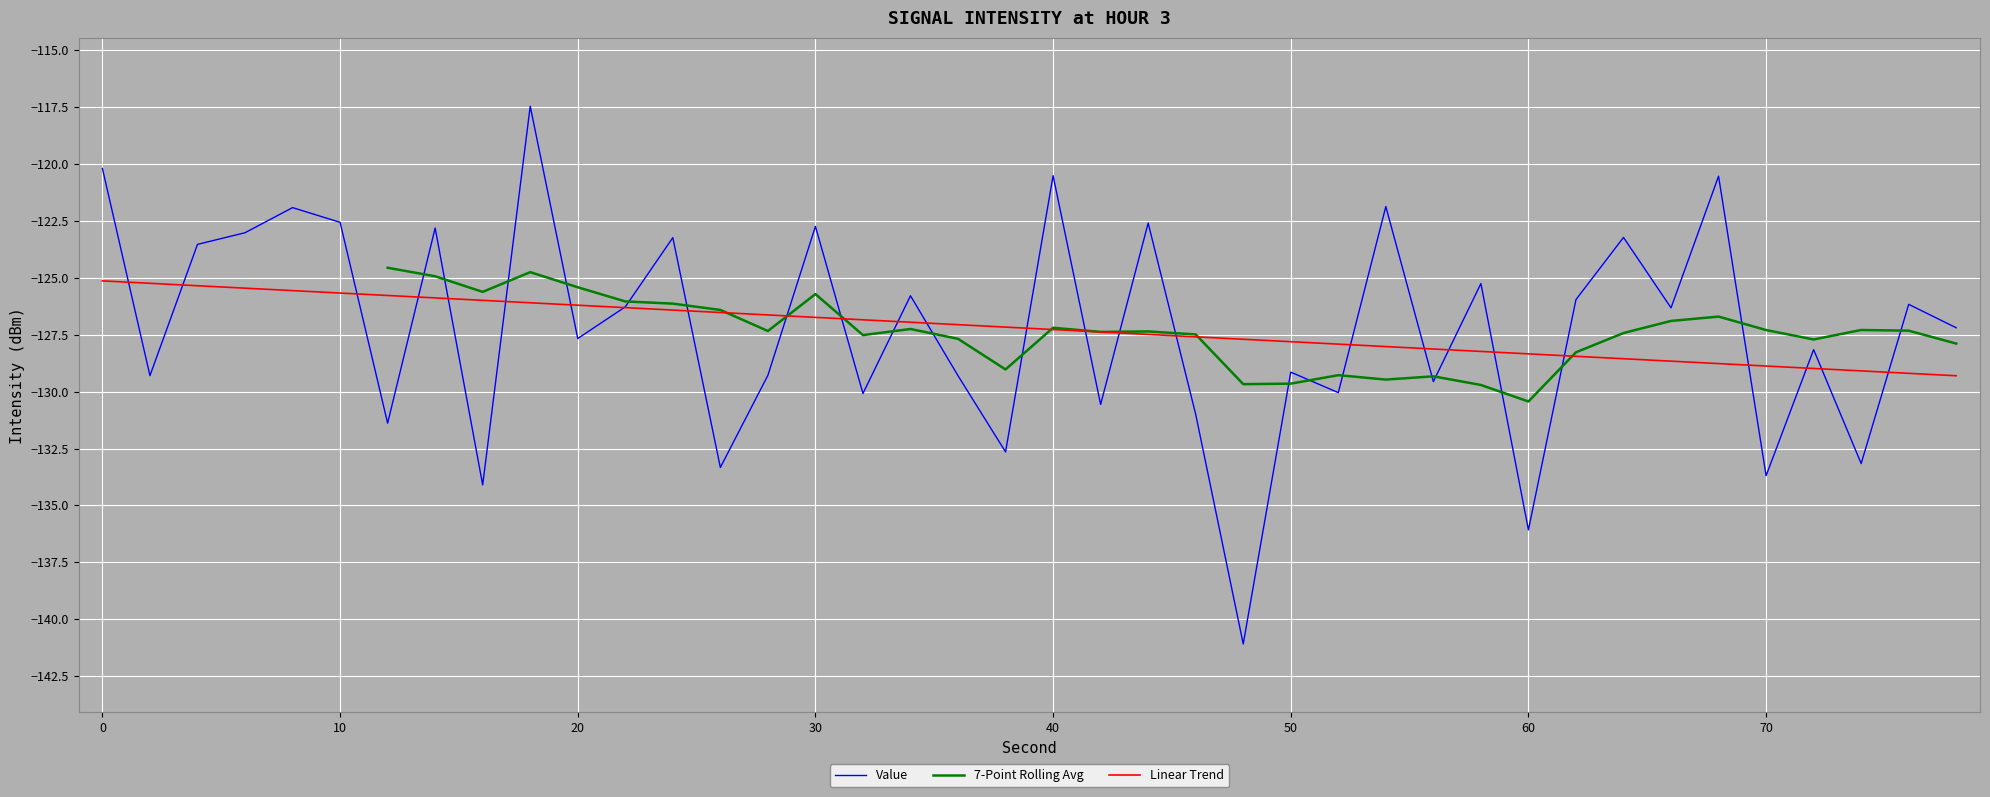

The value of Linear Trend at 40 is -196.6. True or false?

False